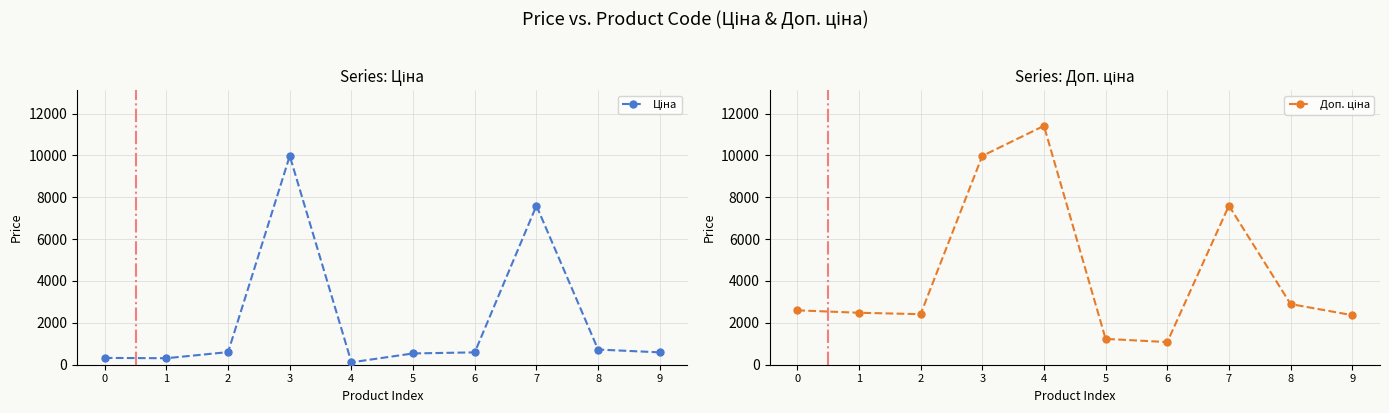

At which category does the chart reach its minimum across all series?

4